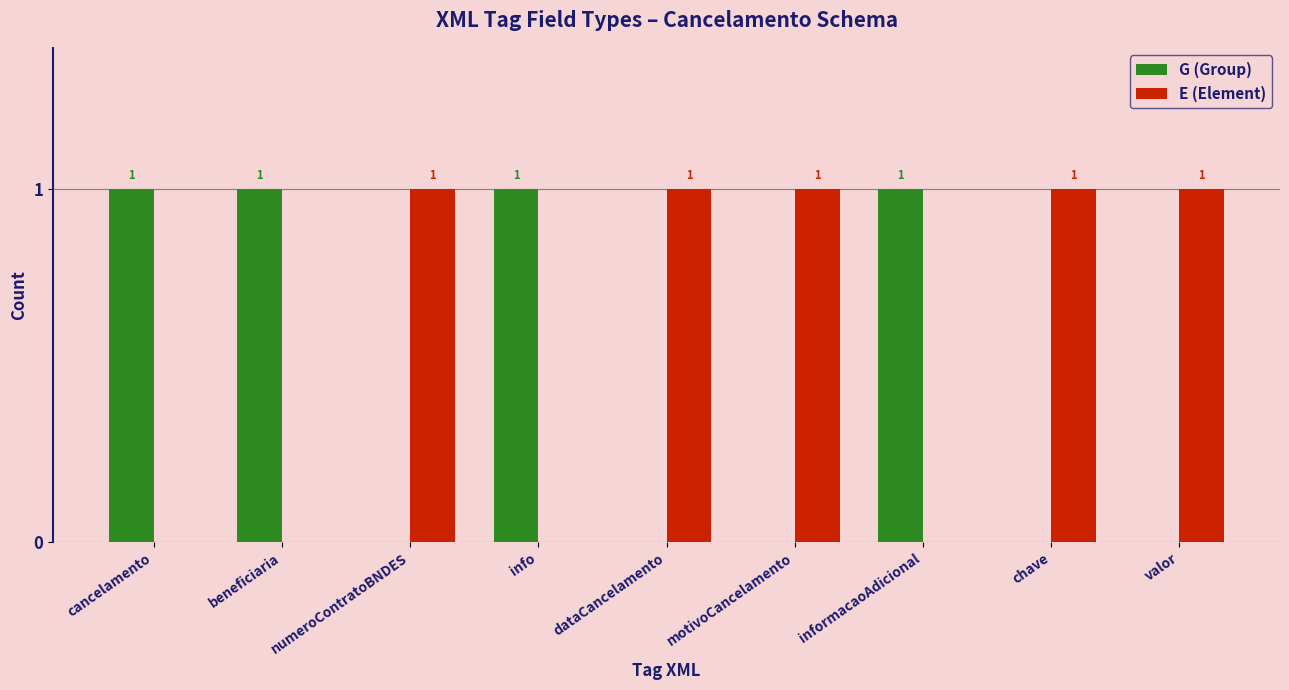

The G (Group) series shows 0 at numeroContratoBNDES. True or false?

True